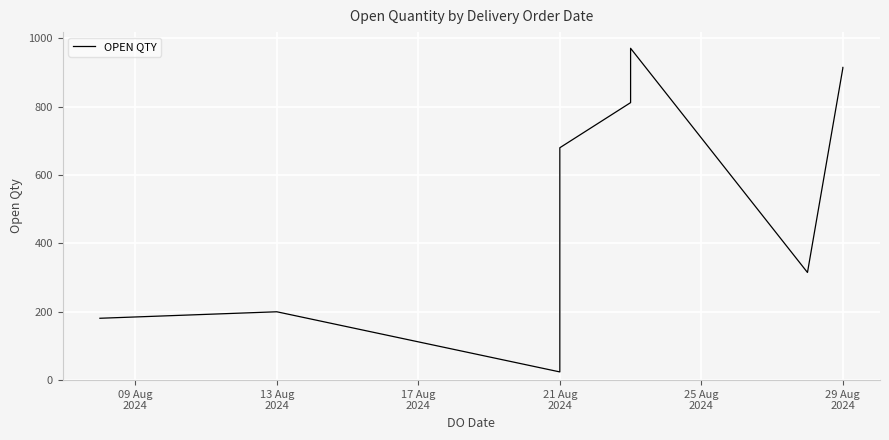

Count the number of data series in this chart.

1